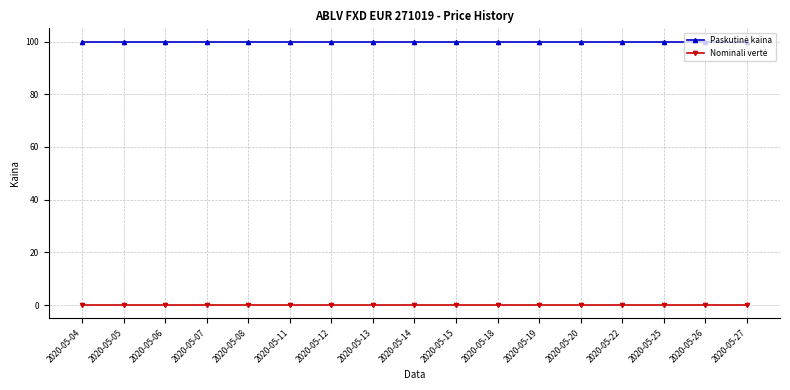

At how many categories does at least one series exceed 49?

17